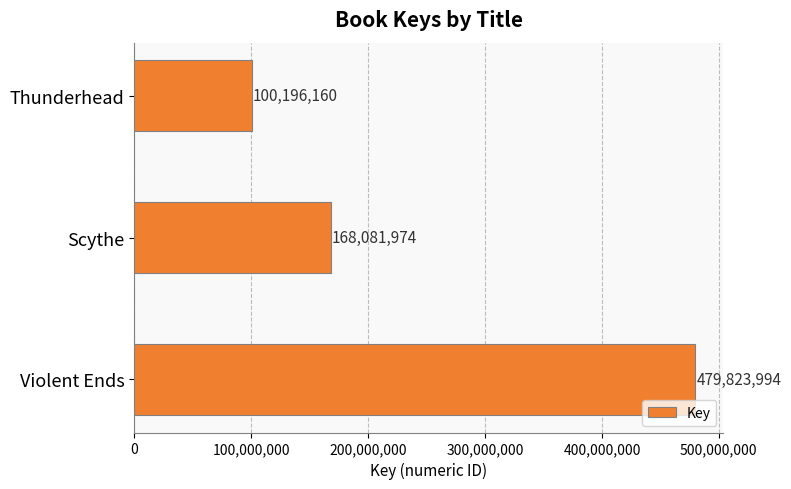

Rank the categories by value from lowest to highest.

Thunderhead, Scythe, Violent Ends